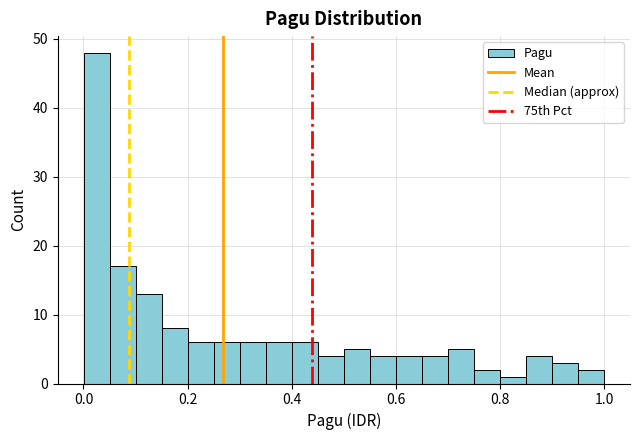

Read against the x-axis, roughly where is the centre of the tallest bar?

0.02